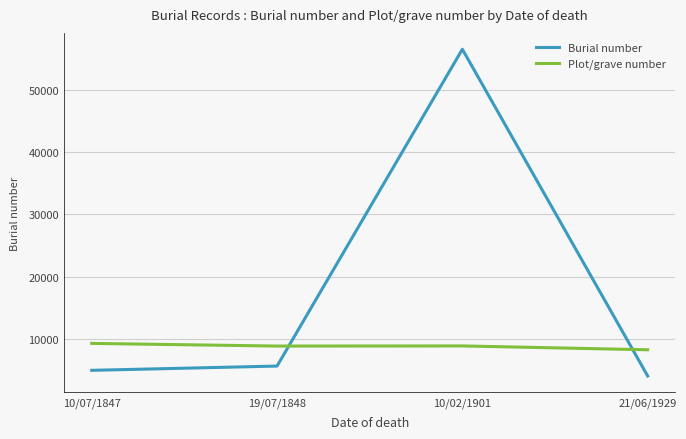

True or false: Burial number has a value of 5586 at 19/07/1848.

True